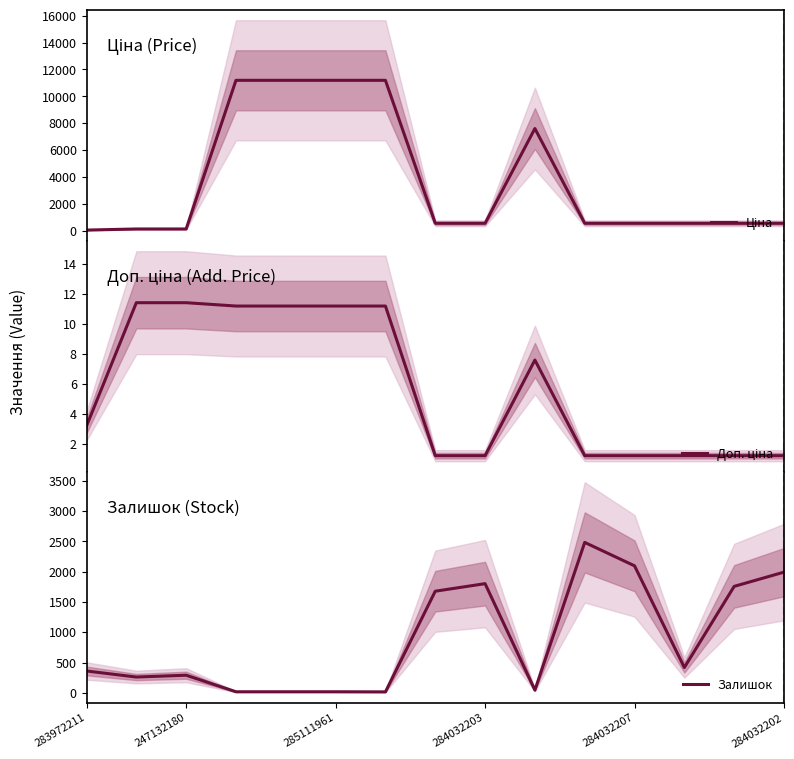

True or false: Залишок has a value of 44.0 at 9.

True